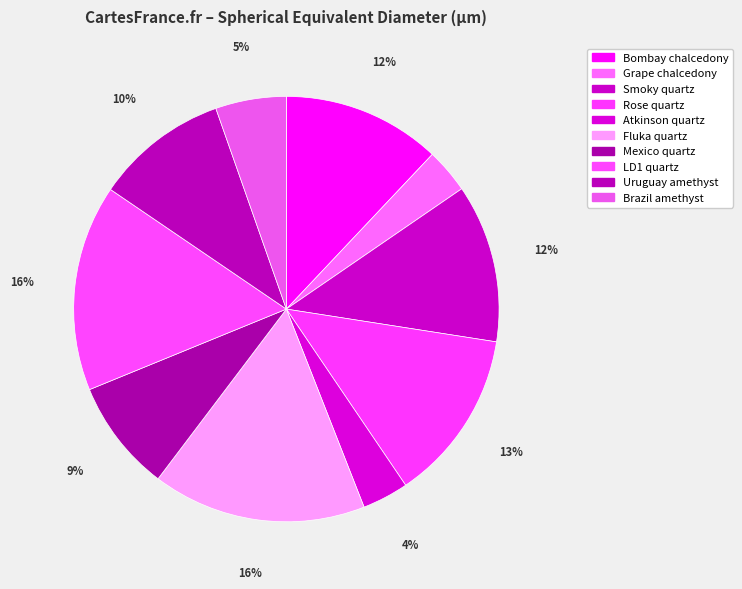

Which has a higher value, Brazil amethyst or Fluka quartz?

Fluka quartz